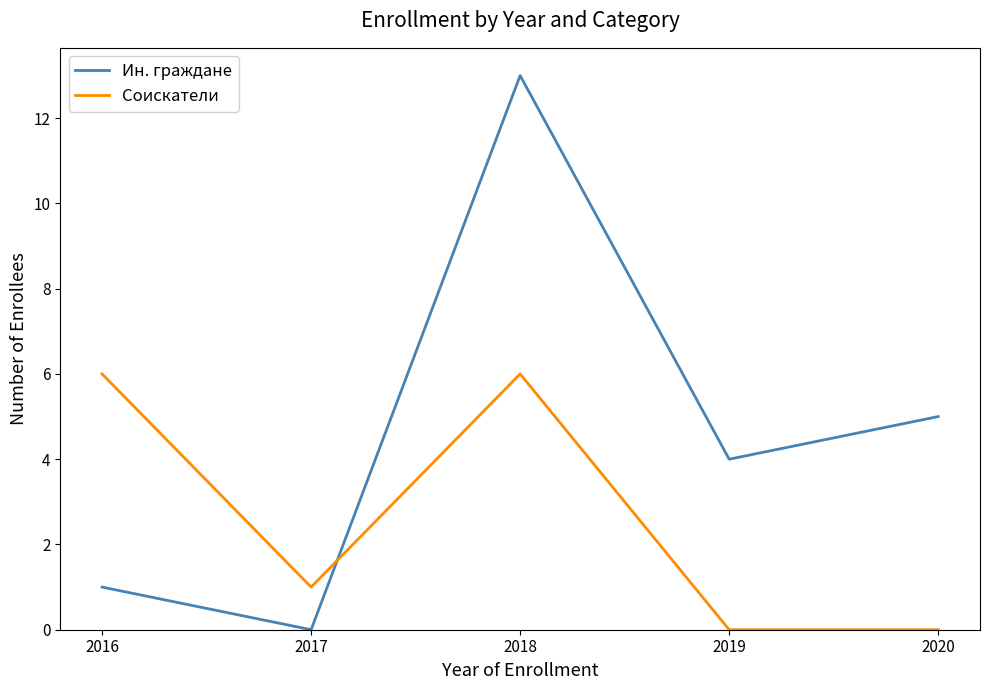

How many lines are shown in the chart?

2